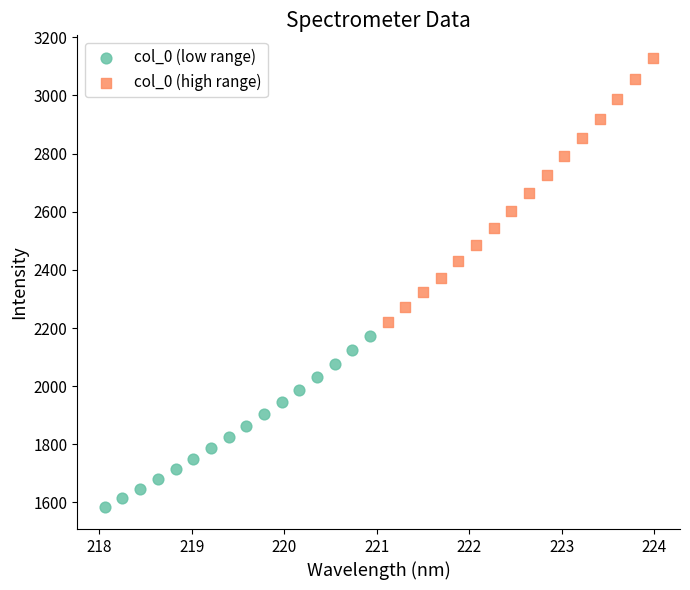

Which series has the largest Y range (max minus min)?

col_0 (high range)